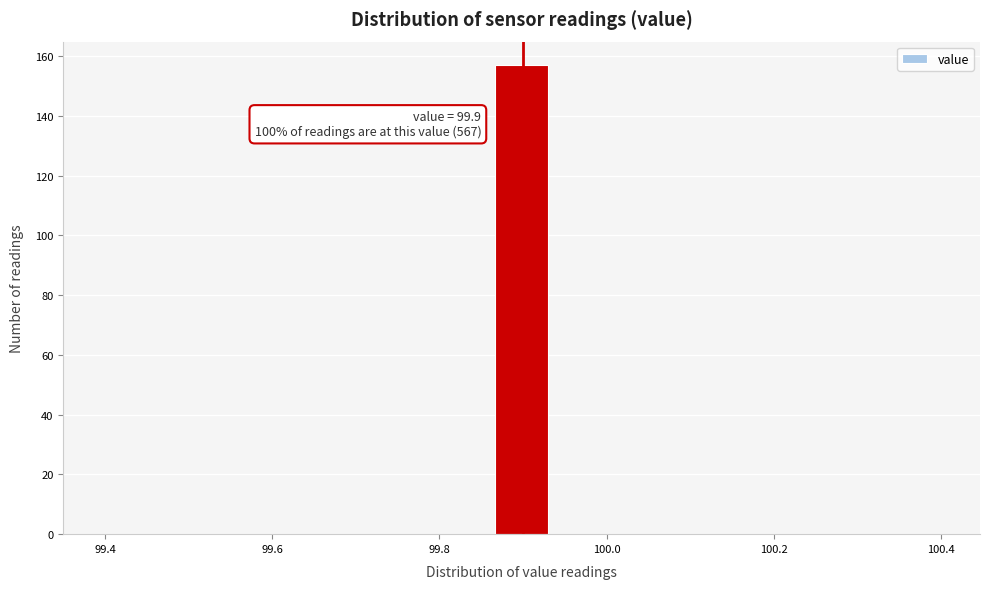

Around what value on the x-axis is the tallest bar? Give the approximate position of its centre, as read against the axis.

99.90